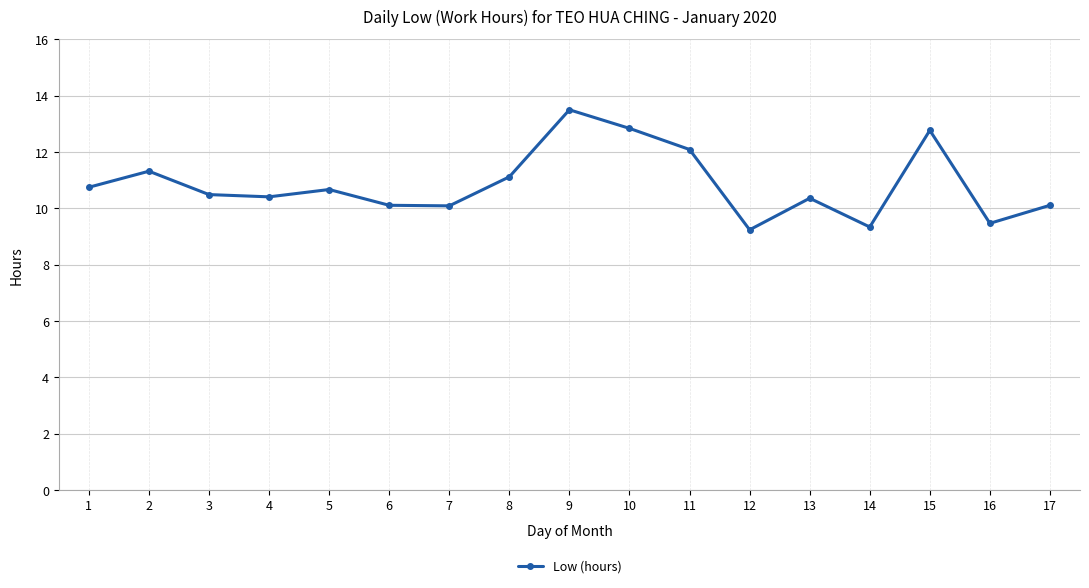

Reading right to left, extract all data points from this chart.

10.1	9.5	12.8	9.3	10.4	9.2	12.1	12.8	13.5	11.1	10.1	10.1	10.7	10.4	10.5	11.3	10.8